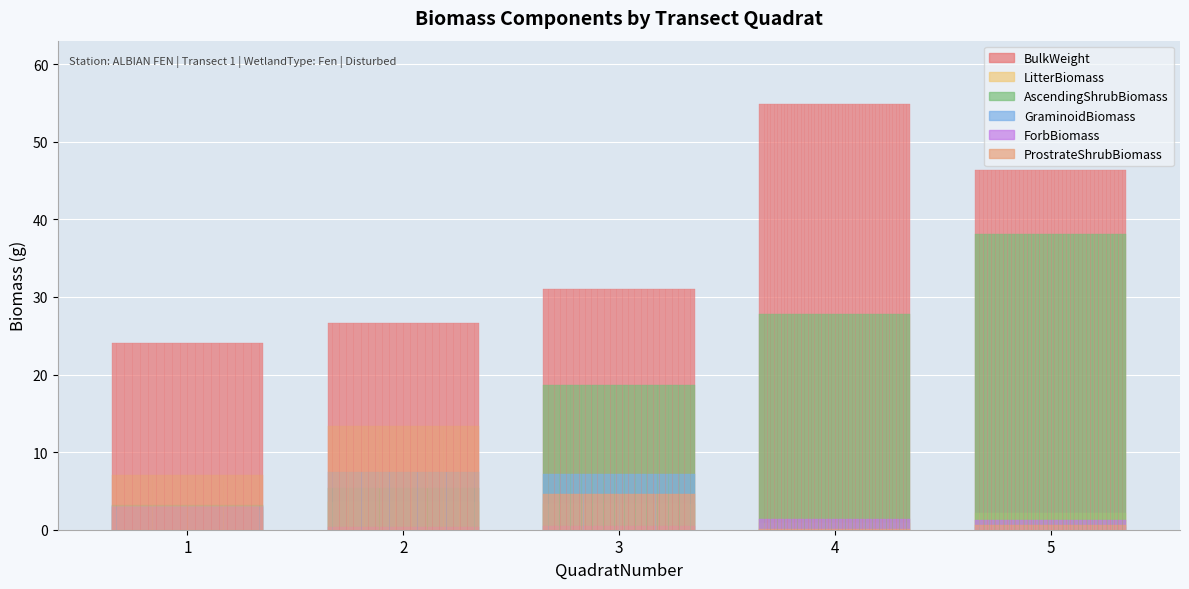

Which category has the highest value in the AscendingShrubBiomass series?

5